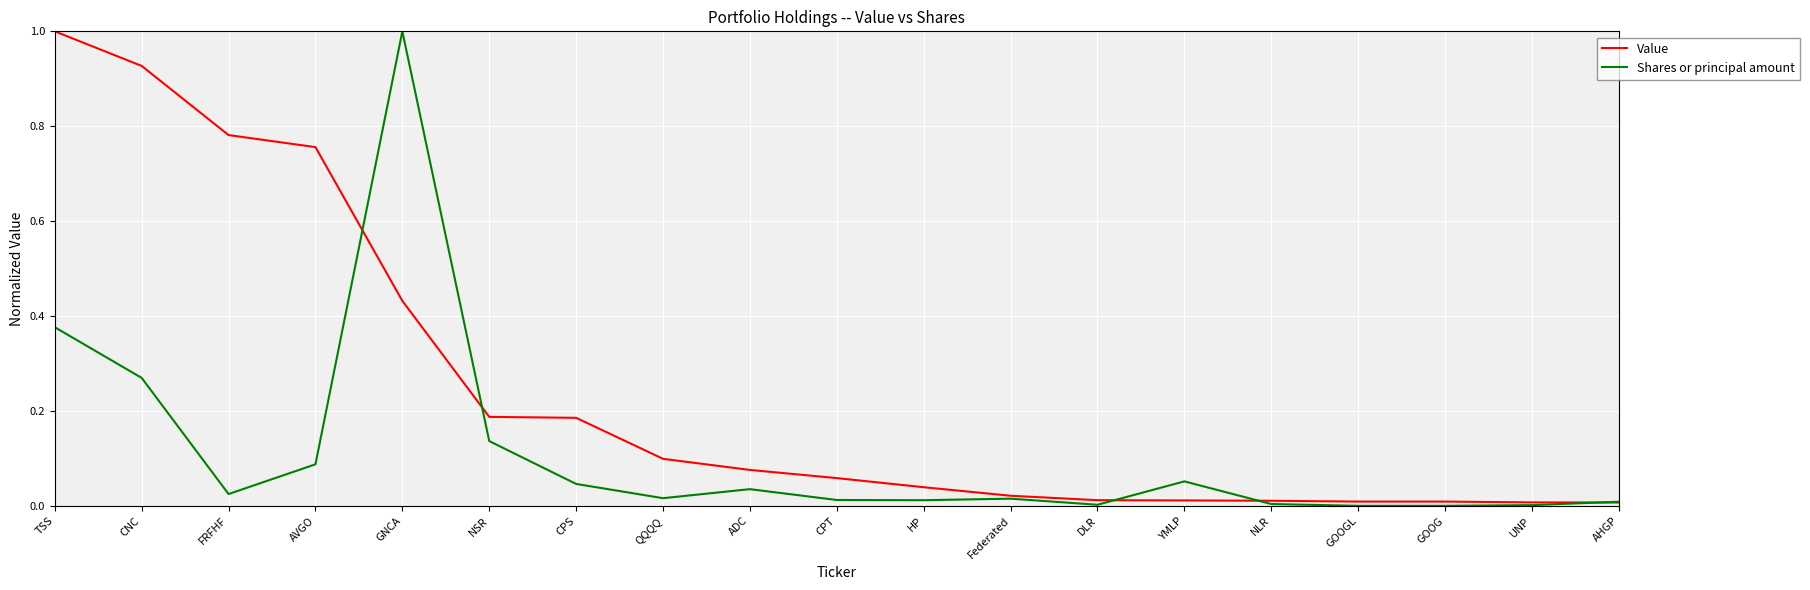

How many lines are shown in the chart?

2